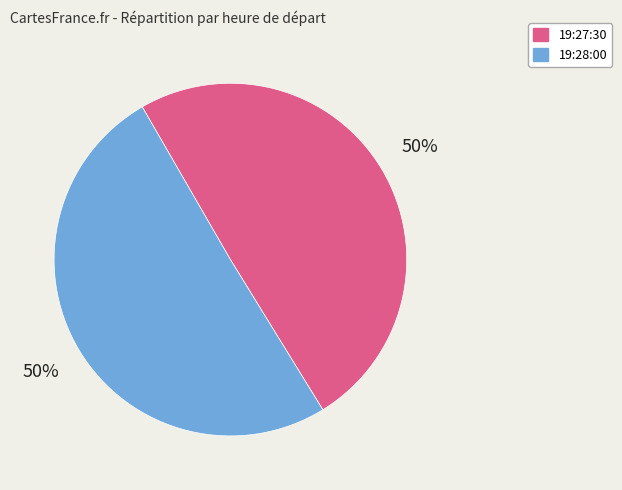

Is the sum of 19:28:00 and 19:27:30 greater than half?

Yes